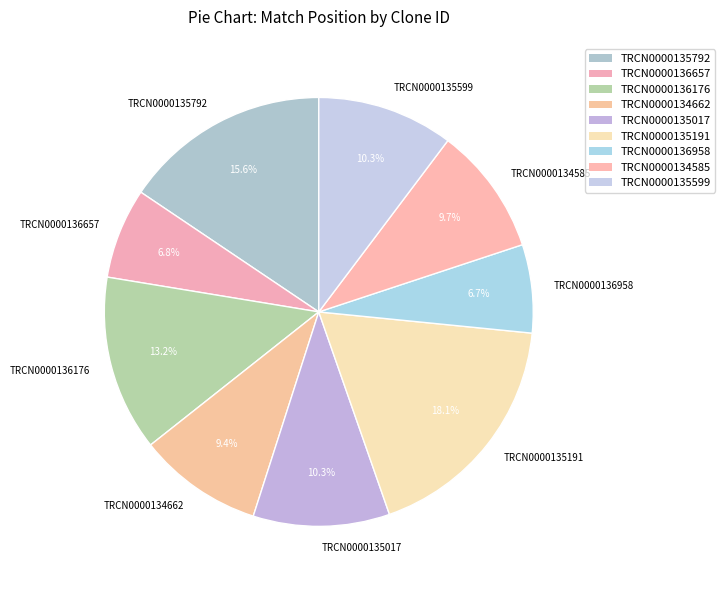

To the nearest percent, what is the difference between the largest and smallest slice percentages?

11%